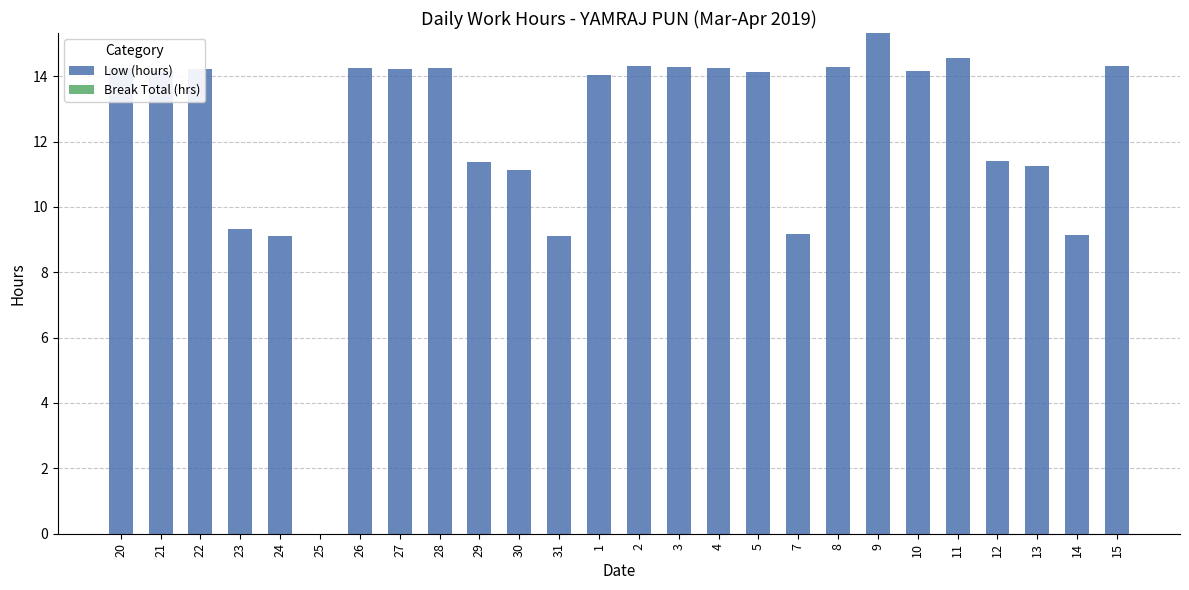

The chart shows a value of 14.6 at 11. True or false?

True